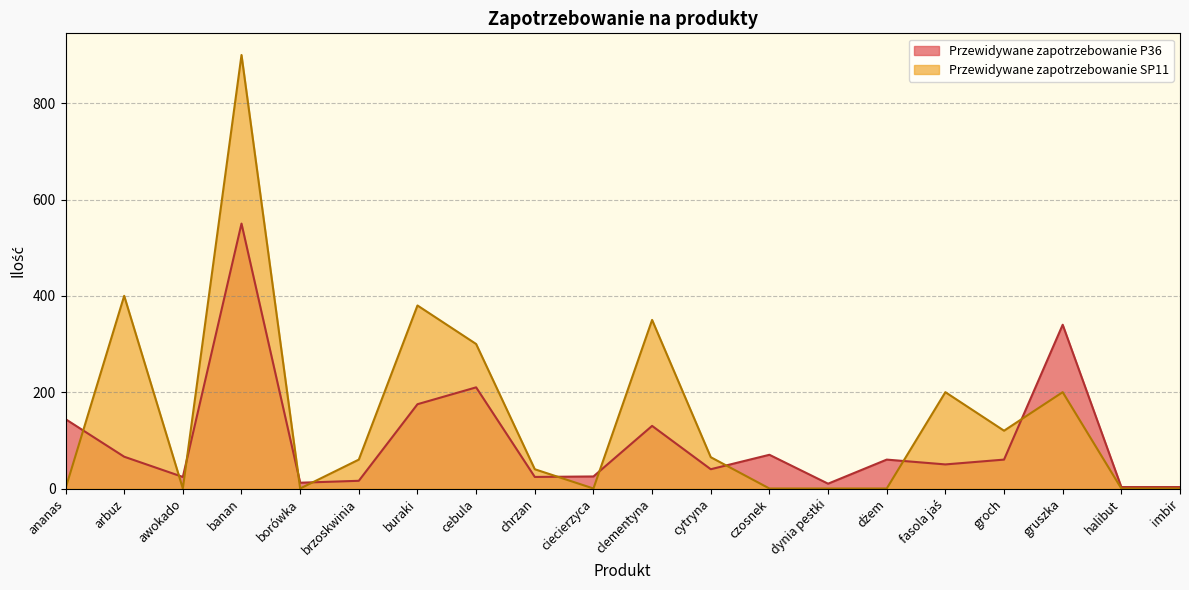

At how many categories does at least one series exceed 137?

8